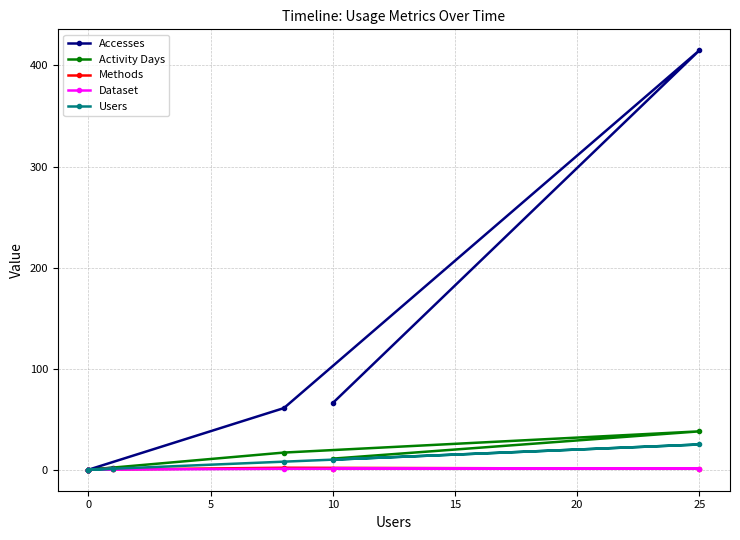

What is the sum of the Dataset values at 10 and −5?

1